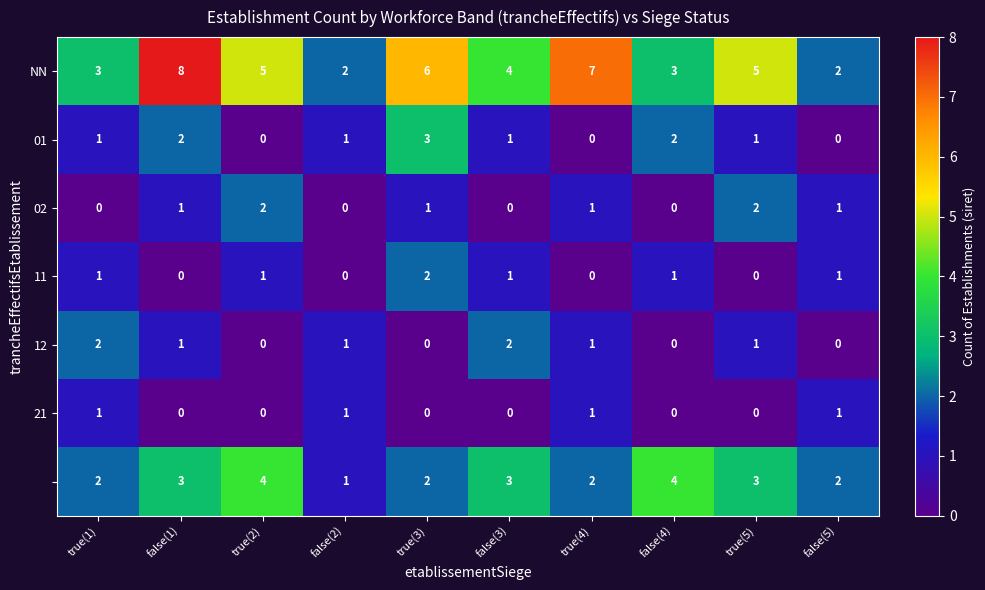

What is the total value across all series at false(5)?

7